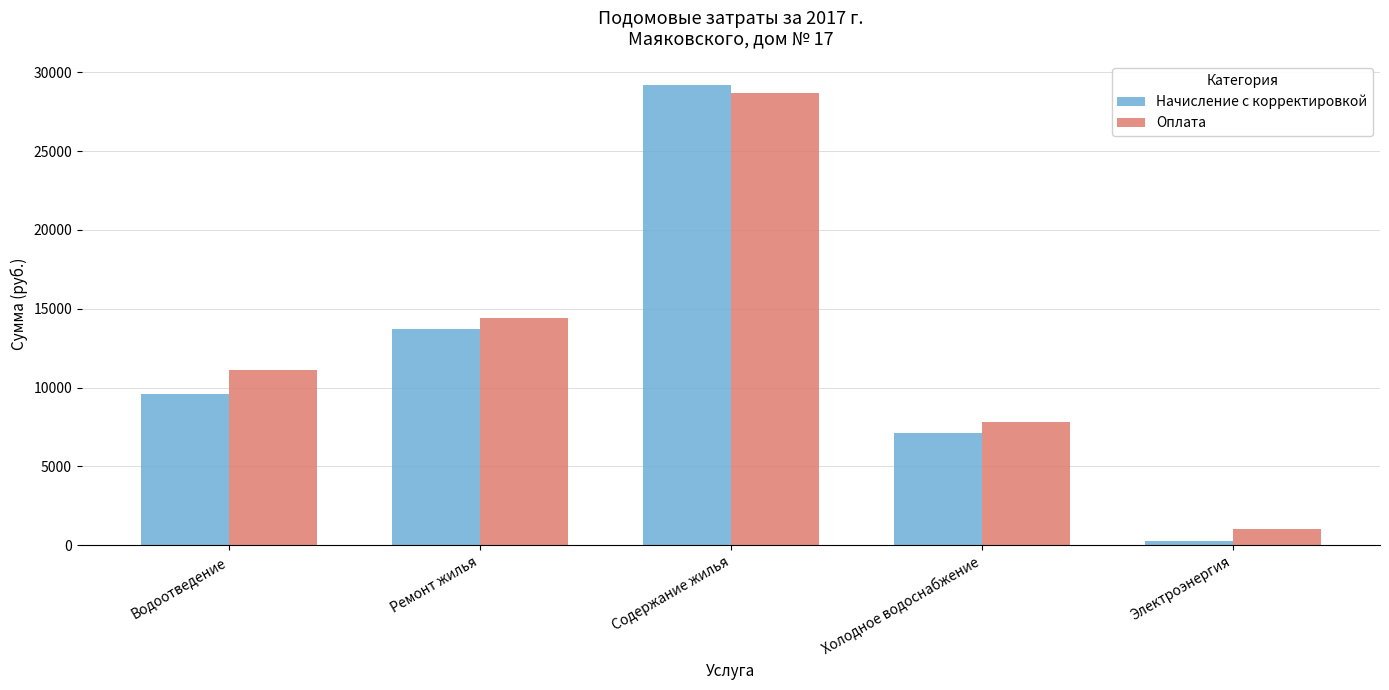

What is the value of the Оплата bar at the 1st from the left?

11126.5